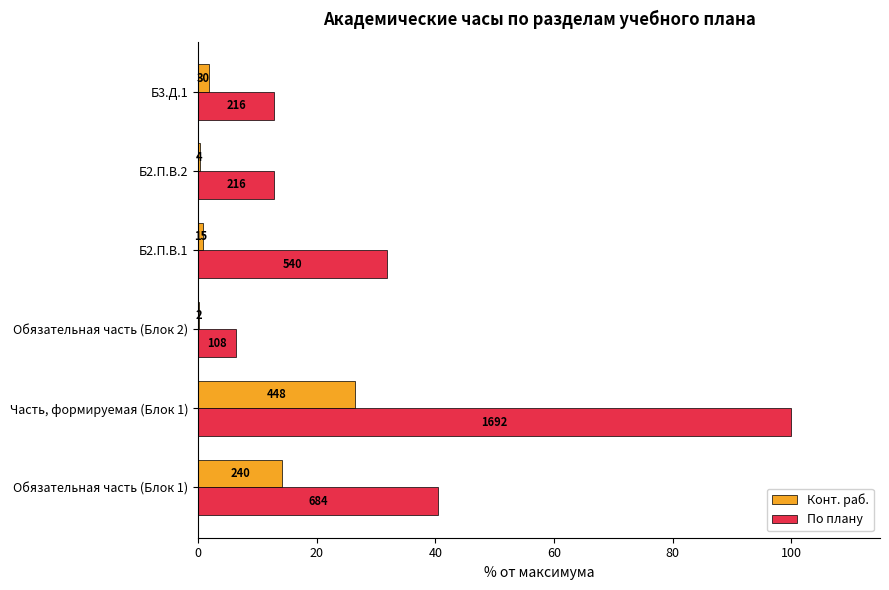

What is the value of the По плану bar at the 2nd from the left?

100.0